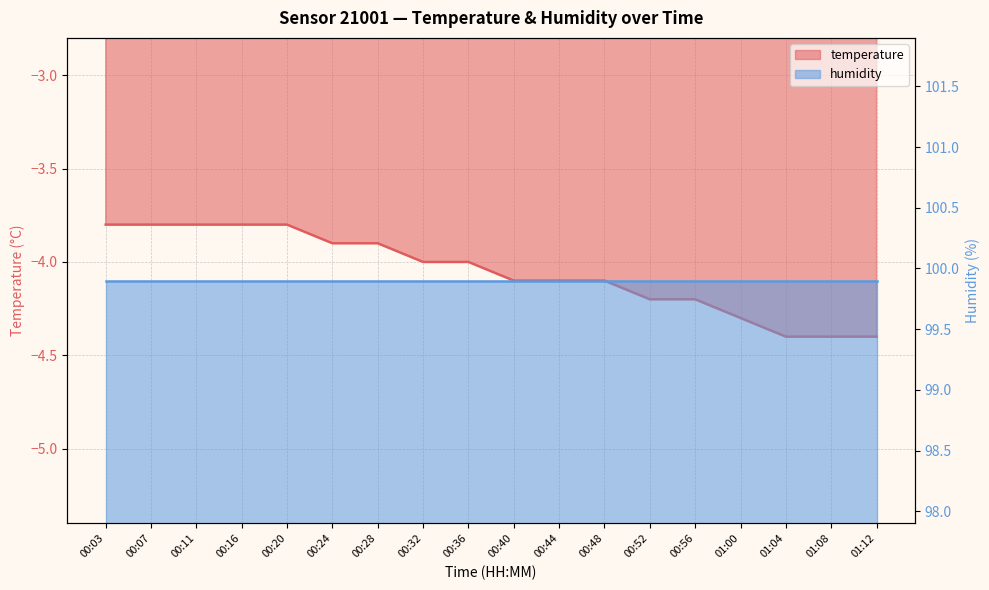

What is the approximate value at 00:44?

-4.1